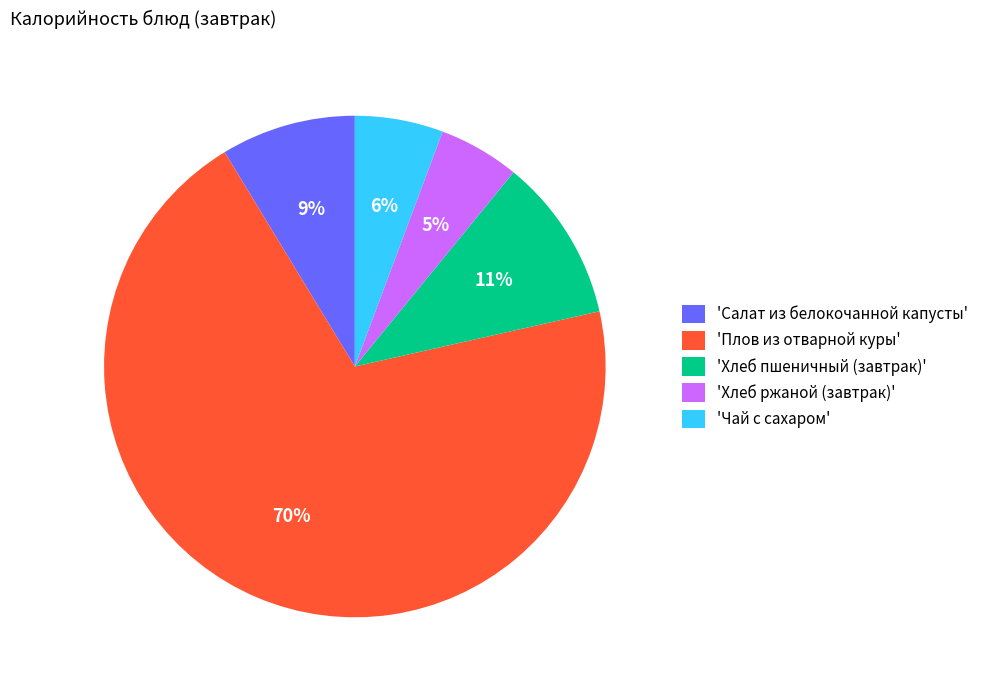

To the nearest percent, what percentage of the pie is 'Чай с сахаром'?

6%